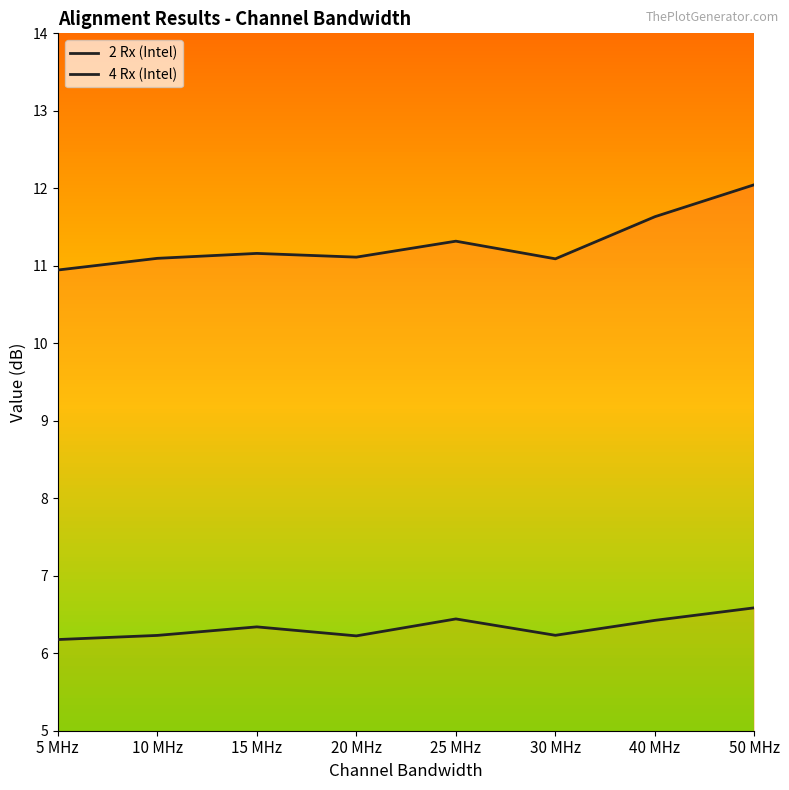

Reading left to right, what are all the values shown in this chart?

2 Rx (Intel): 5 MHz=10.9	10 MHz=11.1	15 MHz=11.2	20 MHz=11.1	25 MHz=11.3	30 MHz=11.1	40 MHz=11.6	50 MHz=12.0
4 Rx (Intel): 5 MHz=6.2	10 MHz=6.2	15 MHz=6.3	20 MHz=6.2	25 MHz=6.4	30 MHz=6.2	40 MHz=6.4	50 MHz=6.6